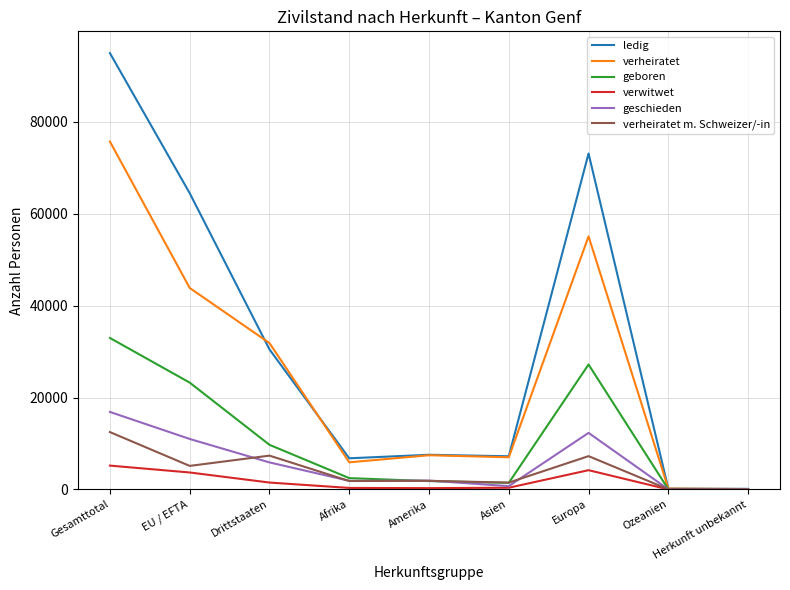

How many distinct data groups are displayed?

6